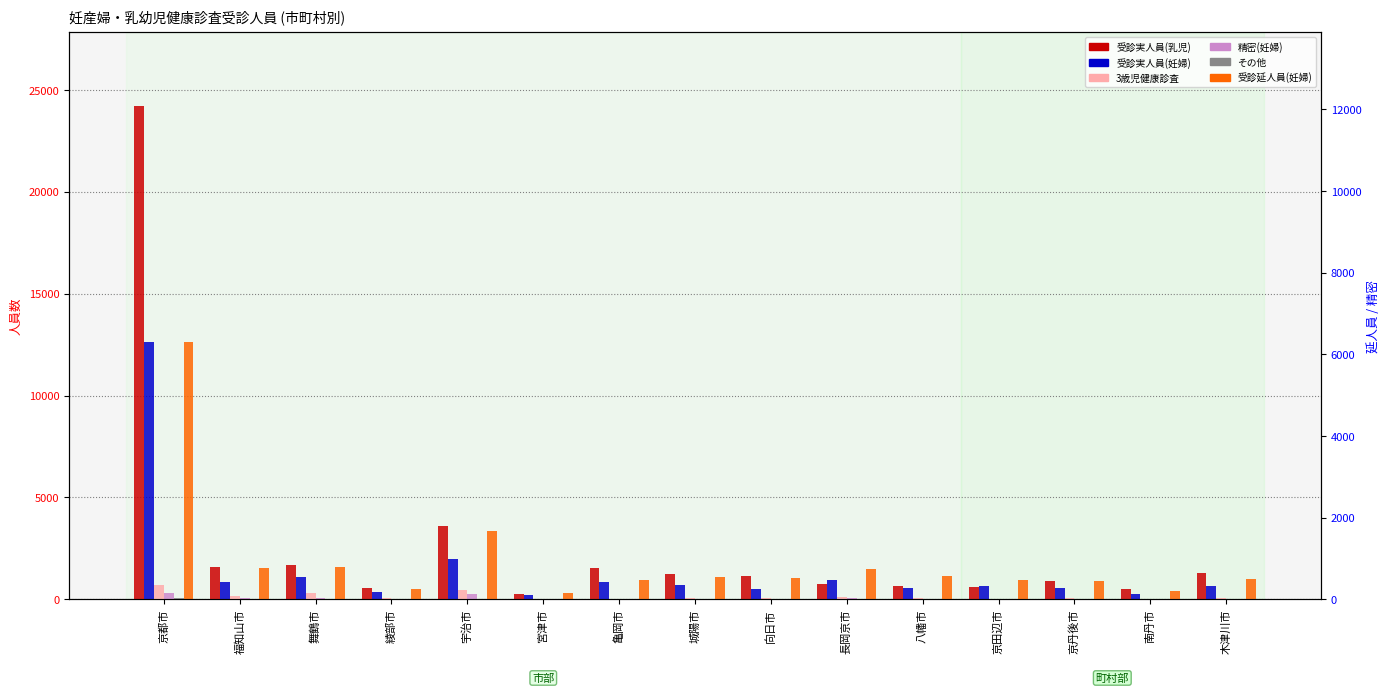

Reading left to right, what are all the values shown in this chart?

受診実人員(乳児): 24196	1581	1681	562	3585	265	1518	1258	1145	734	651	590	903	484	1303
受診実人員(妊婦): 12626	845	1074	350	1964	187	859	716	512	937	575	657	539	282	634
3歳児健康診査: 684	157	304	62	448	28	0	56	47	130	69	17	76	37	74
精密(妊婦): 298	43	84	28	255	0	0	24	0	43	22	14	28	11	29
その他: 47	0	0	0	0	0	0	0	0	0	0	0	0	0	0
受診延人員(妊婦): 12626	1554	1585	520	3372	310	926	1070	1024	1482	1150	968	888	407	1018